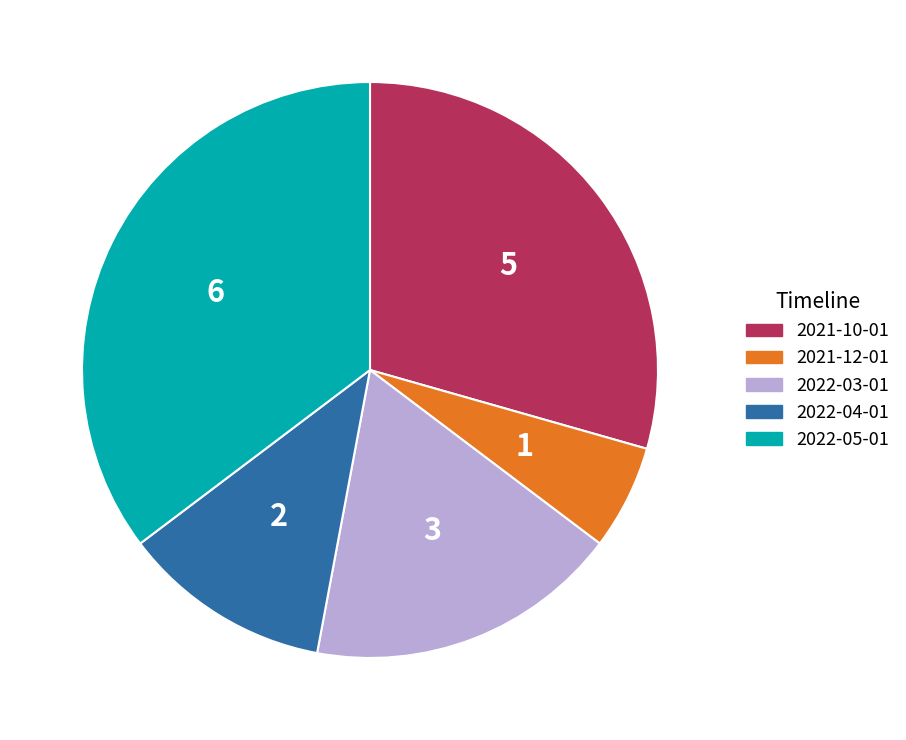

How many slices are in this pie chart?

5